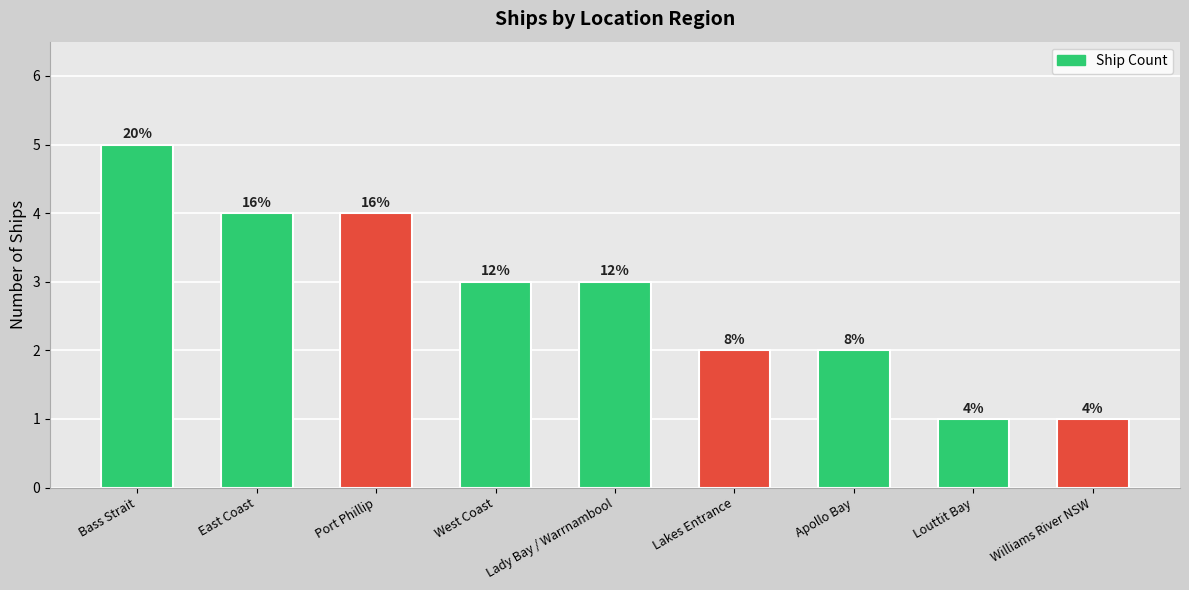

The chart shows a value of 4 at East Coast. True or false?

True